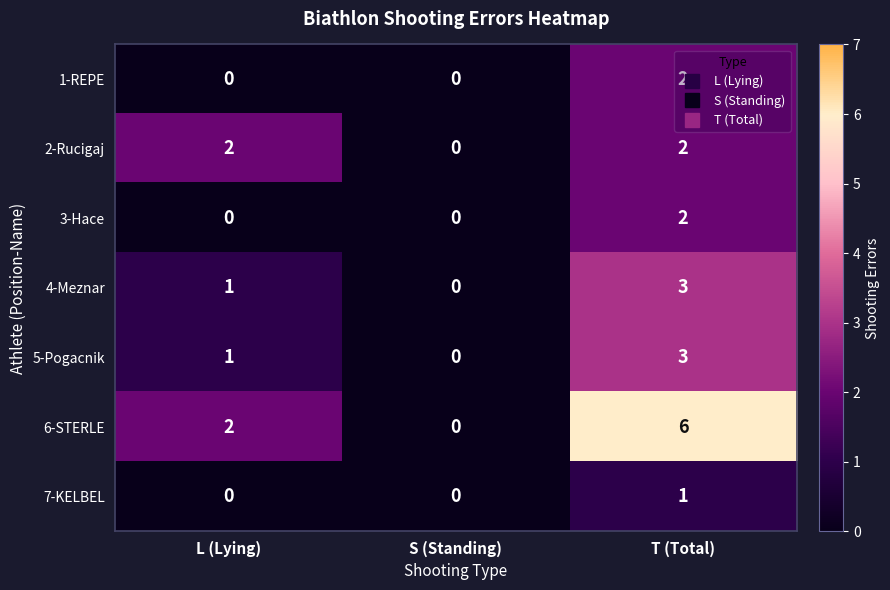

What is the sum of the 4-Meznar values at S (Standing) and T (Total)?

3